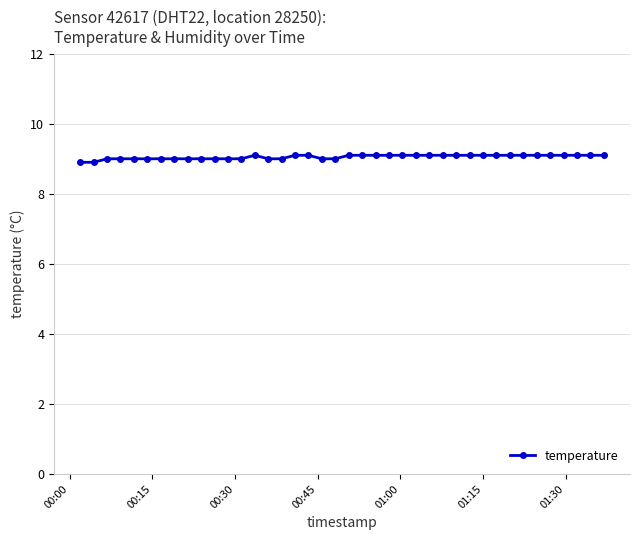

What is the value of the 19th point from the left?

9.0